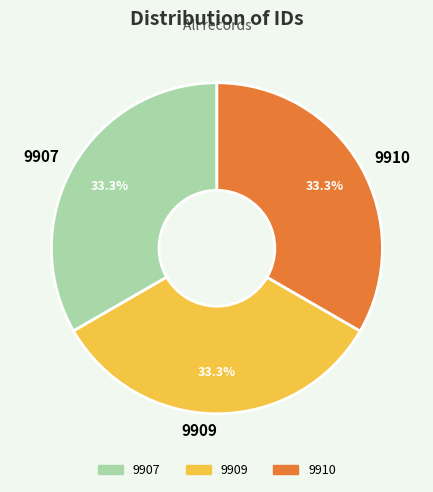

Do 9910 and 9907 together represent more than half of the pie?

Yes